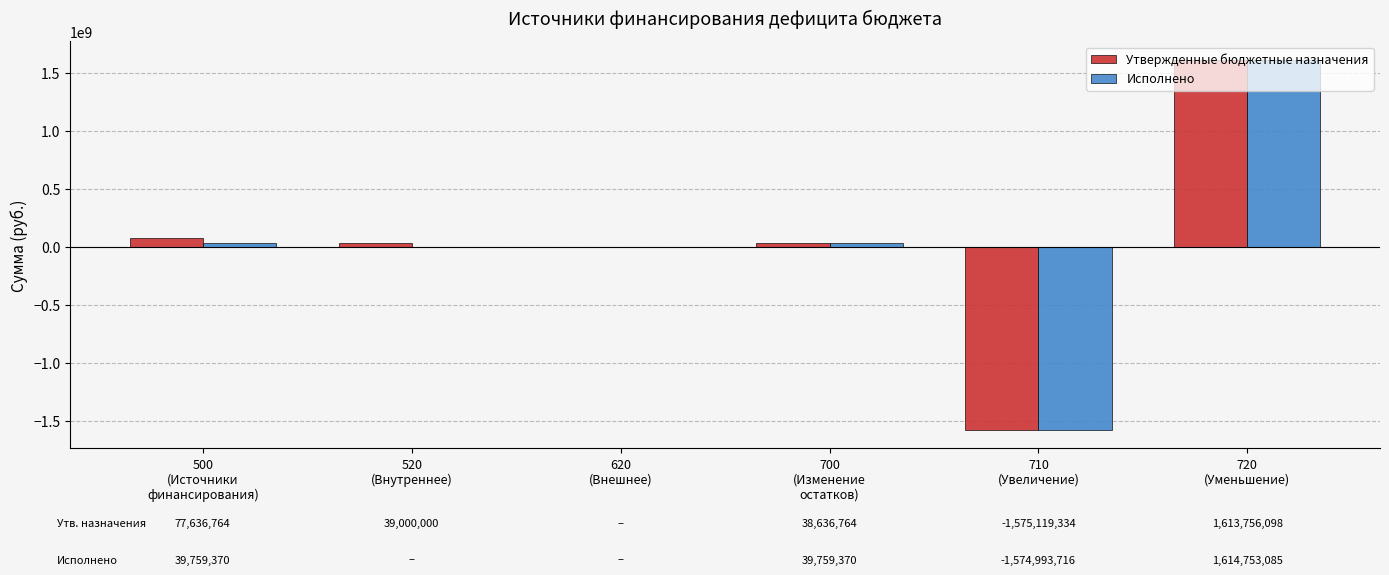

Which series has the largest total across all categories?

Утвержденные бюджетные назначения